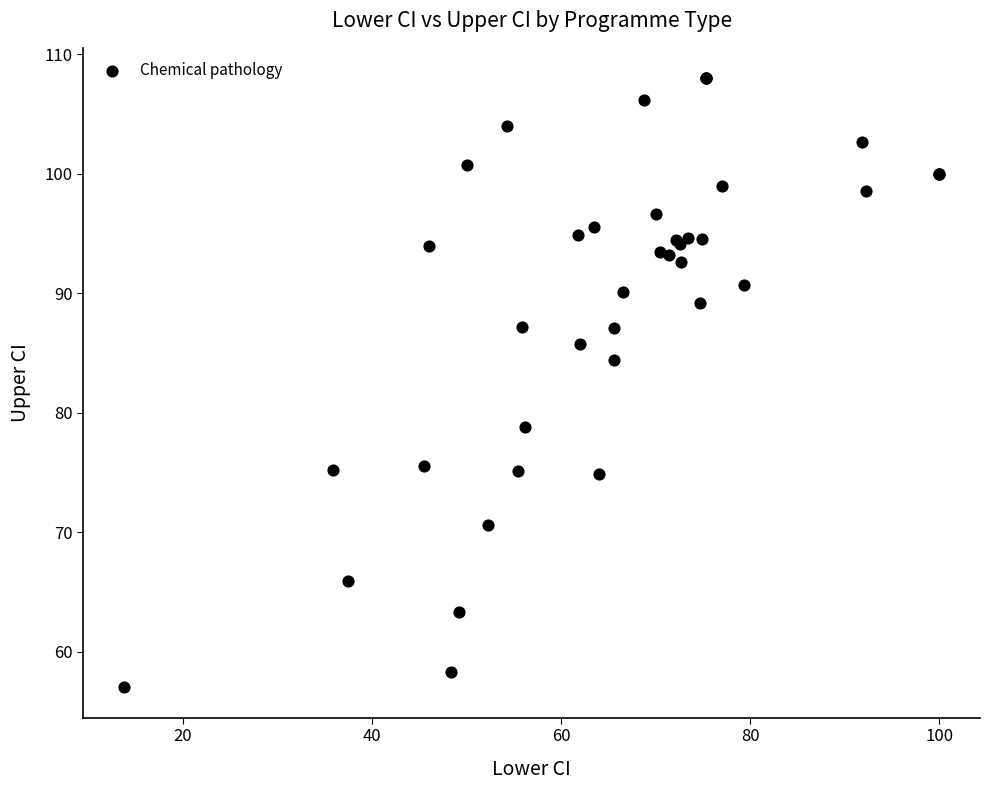

What Y value in the scatter plot is closest to 82?

84.4